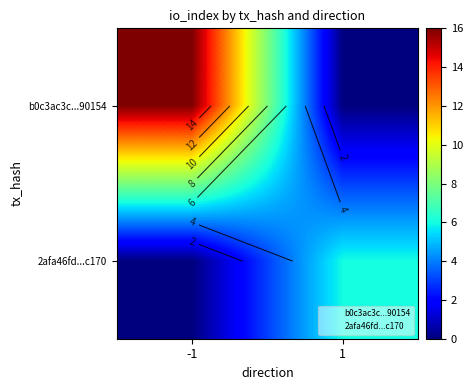

Which series has the widest spread of values?

b0c3ac3c...90154